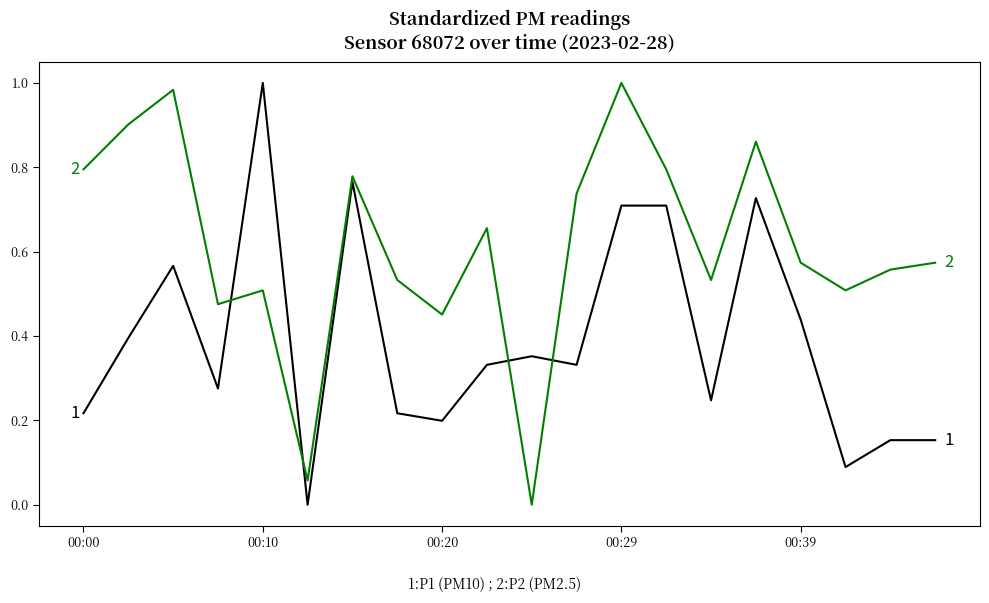

How many categories are shown in the chart?

20